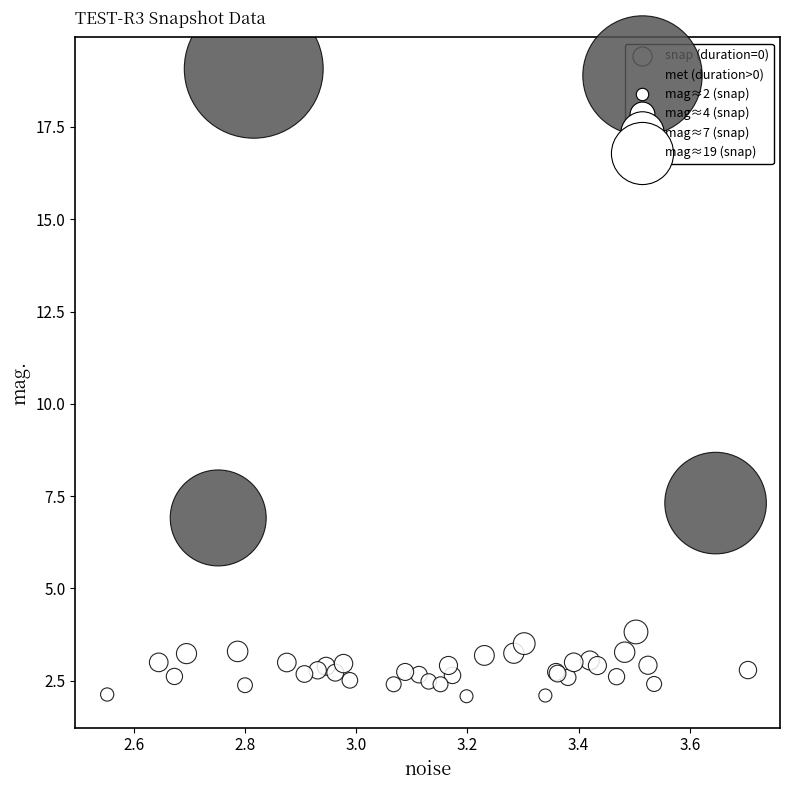

Which series contains the highest Y value?

met (duration>0)